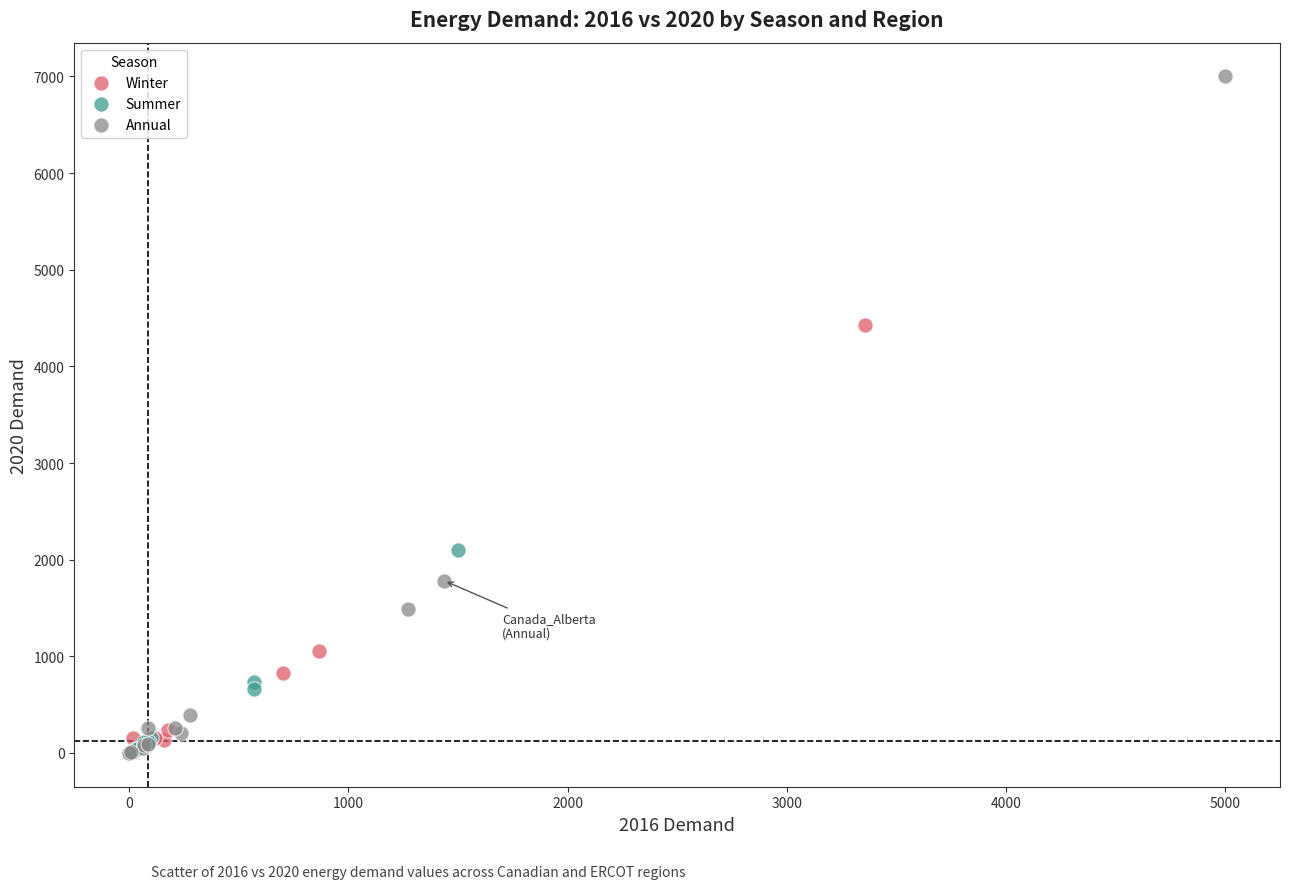

Which series has the largest Y range (max minus min)?

Annual